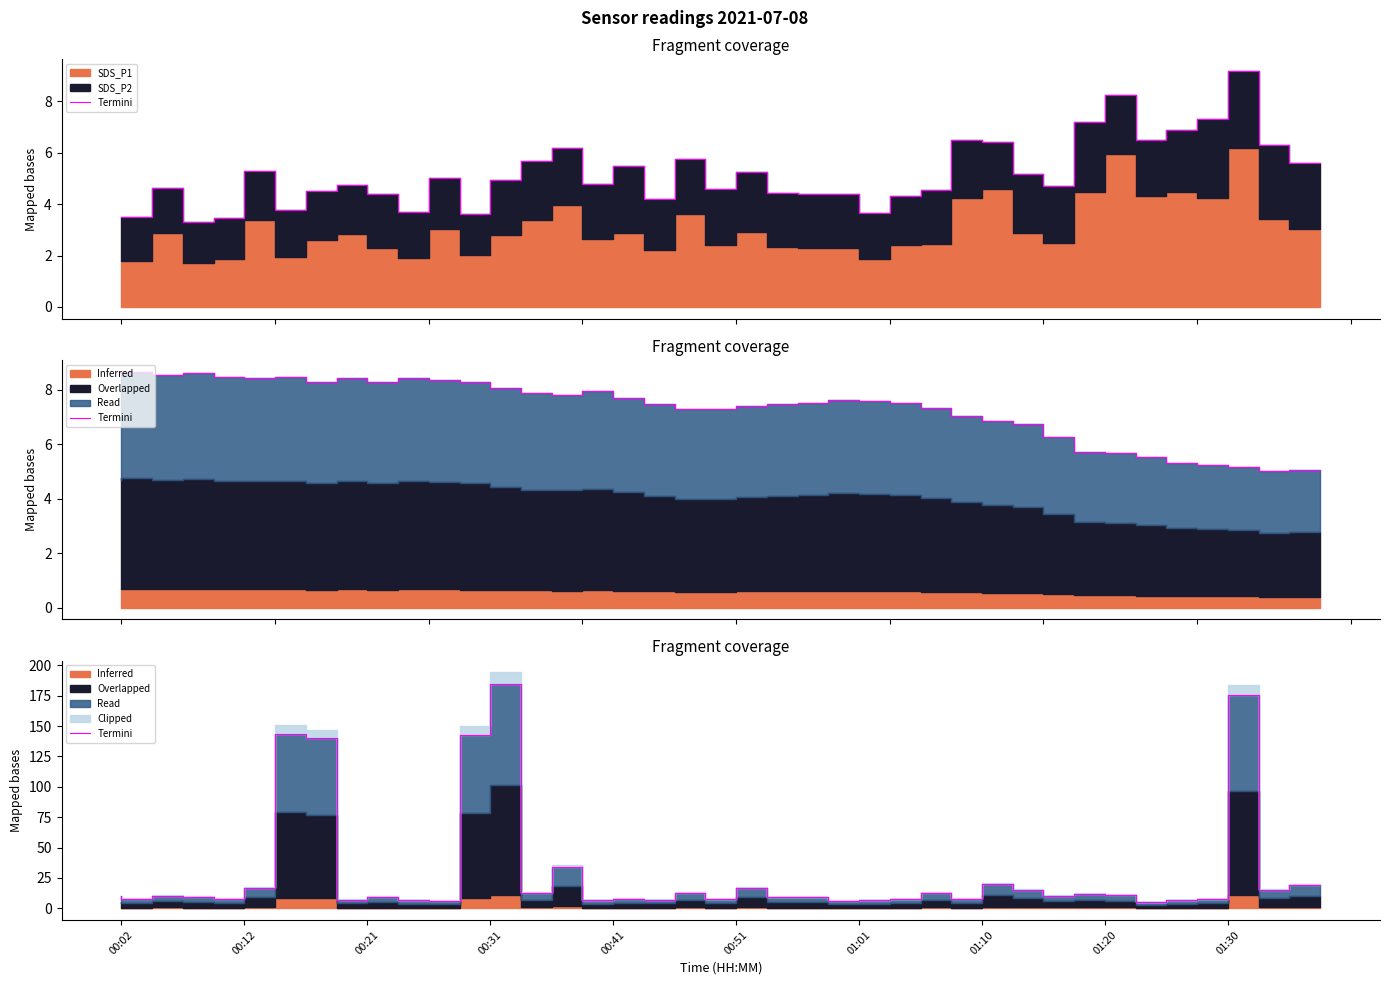

What is the greatest value displayed?

185.0